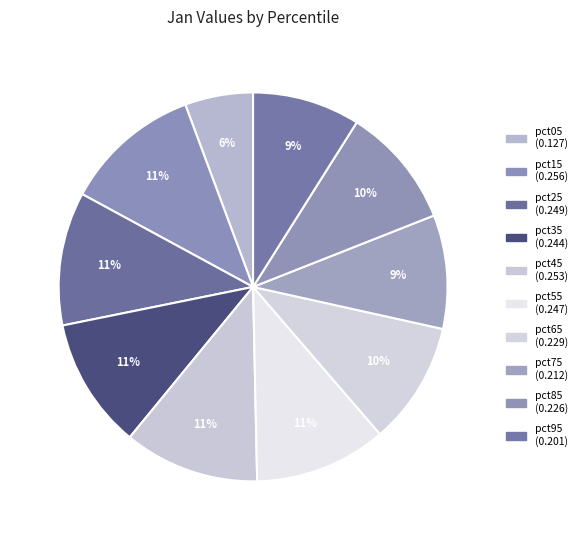

How many segments does this pie chart have?

10